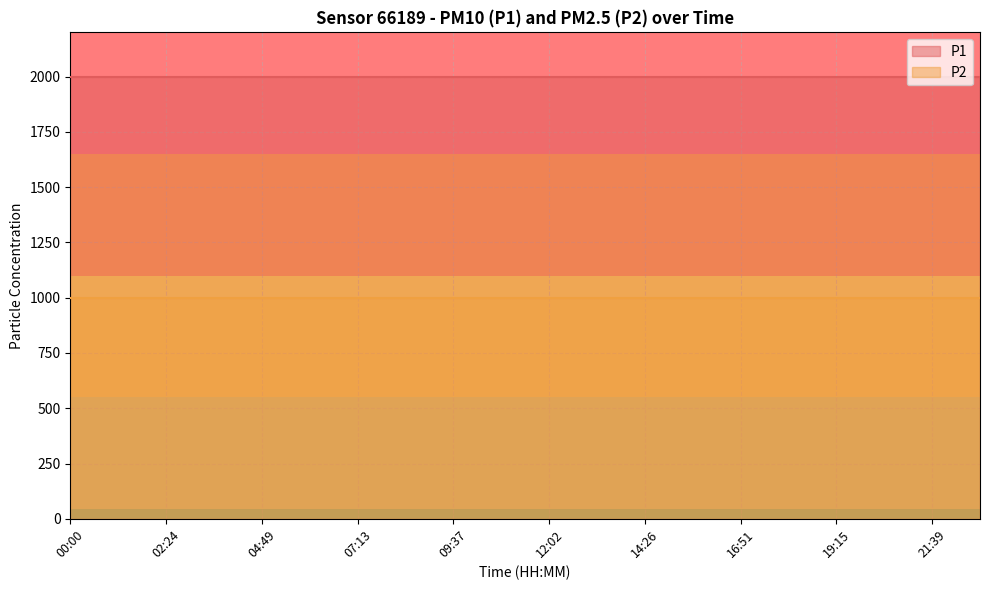

How many lines are shown in the chart?

2